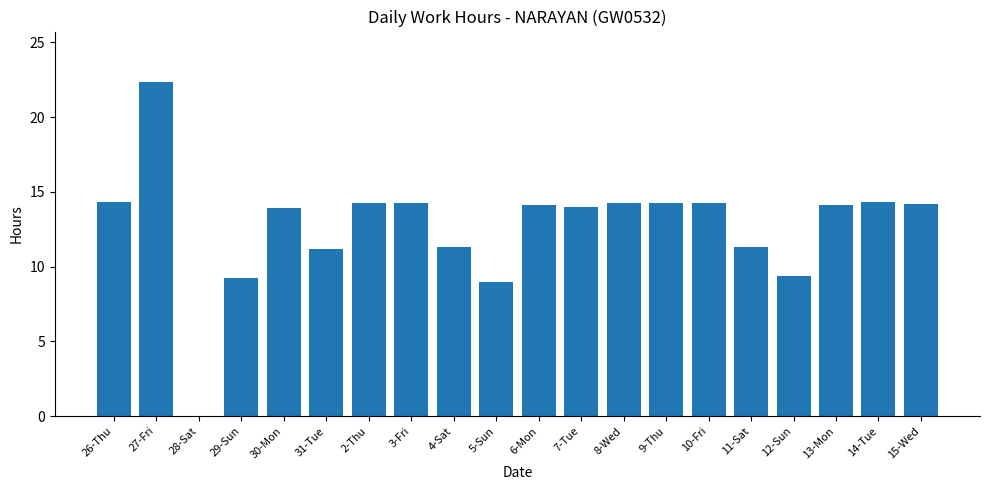

How many distinct data groups are displayed?

1